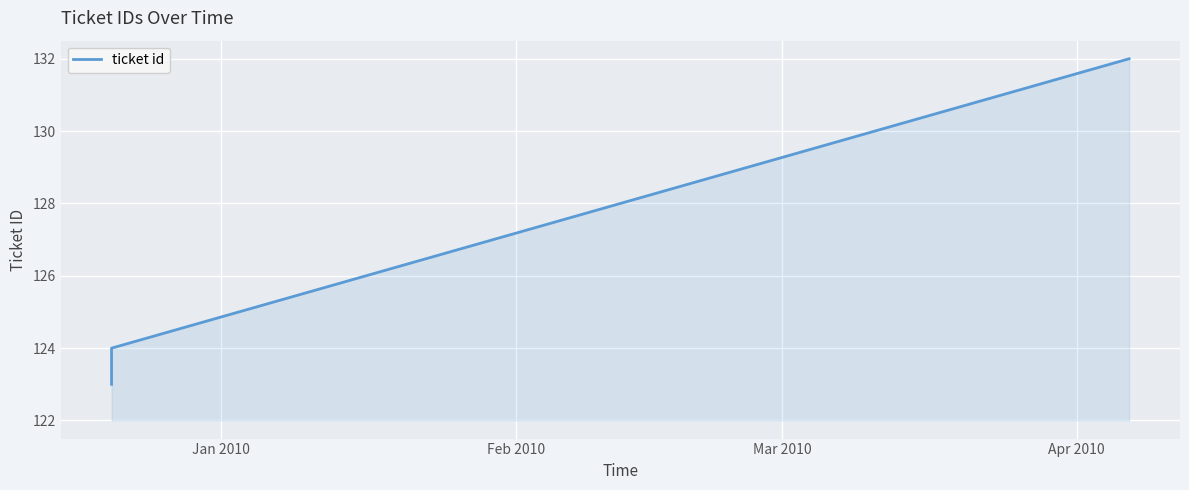

What is the maximum value shown in the chart?

132